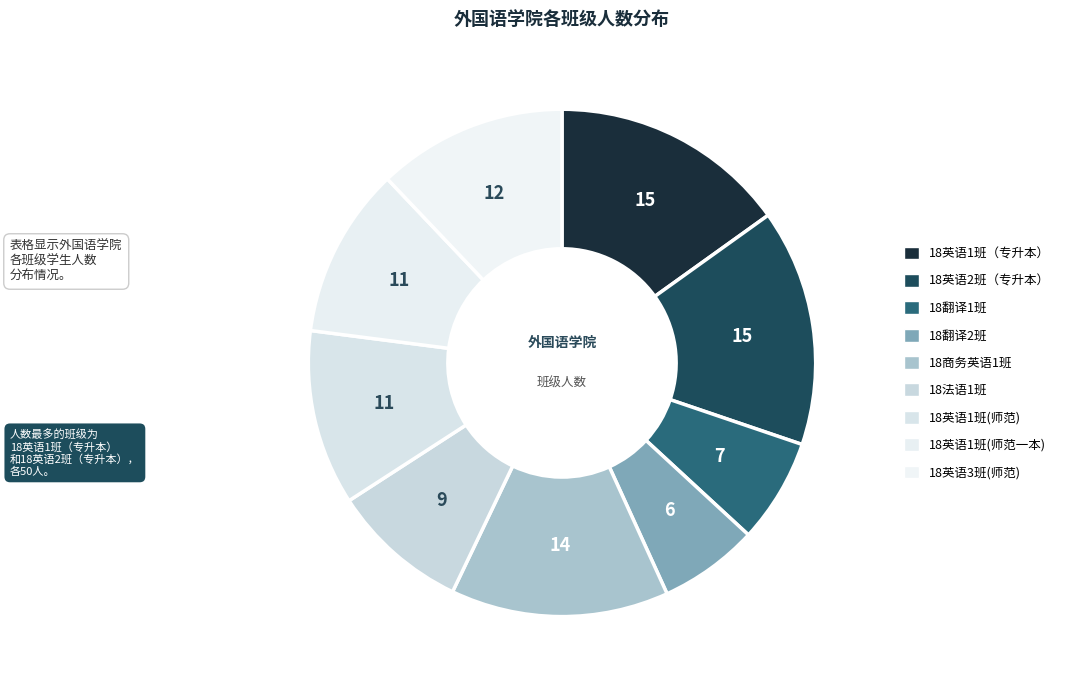

How many segments does this pie chart have?

9